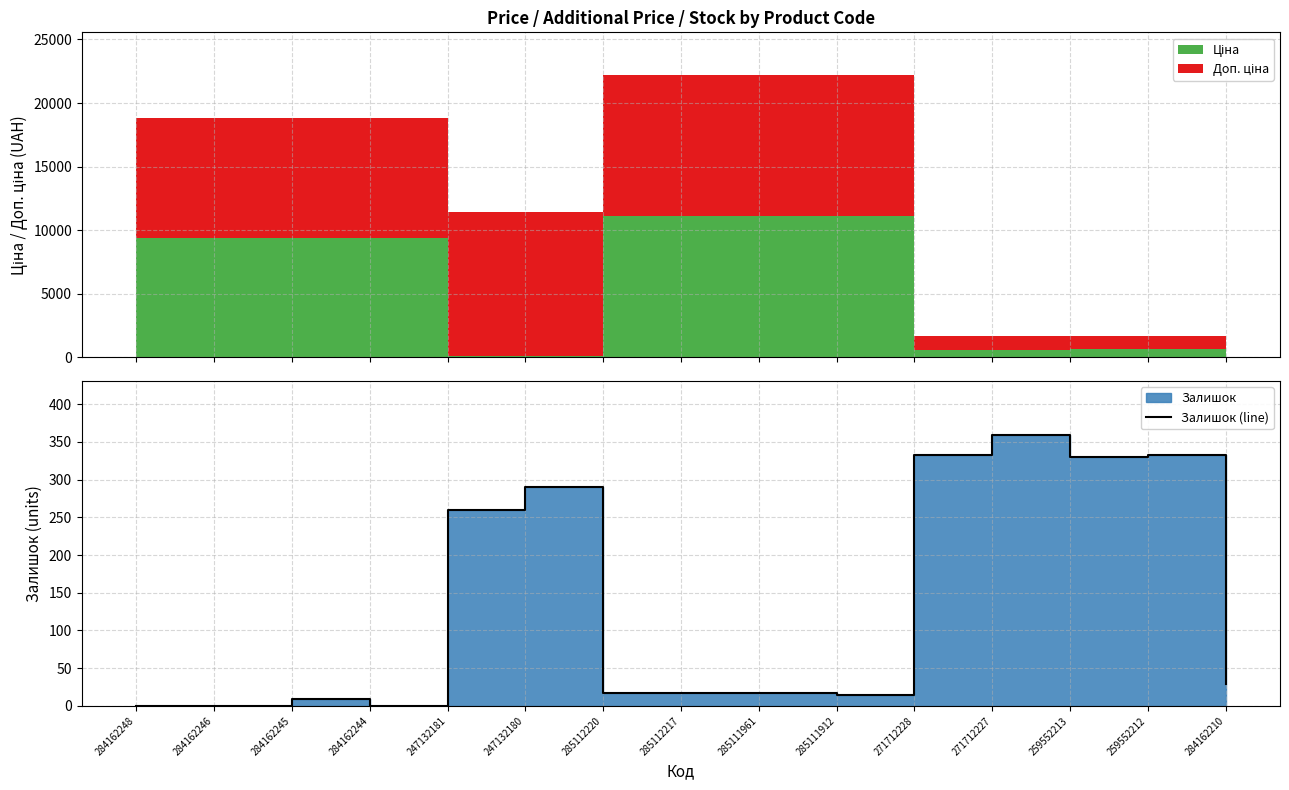

True or false: there are more than 0 points higher than both neighbors.

True